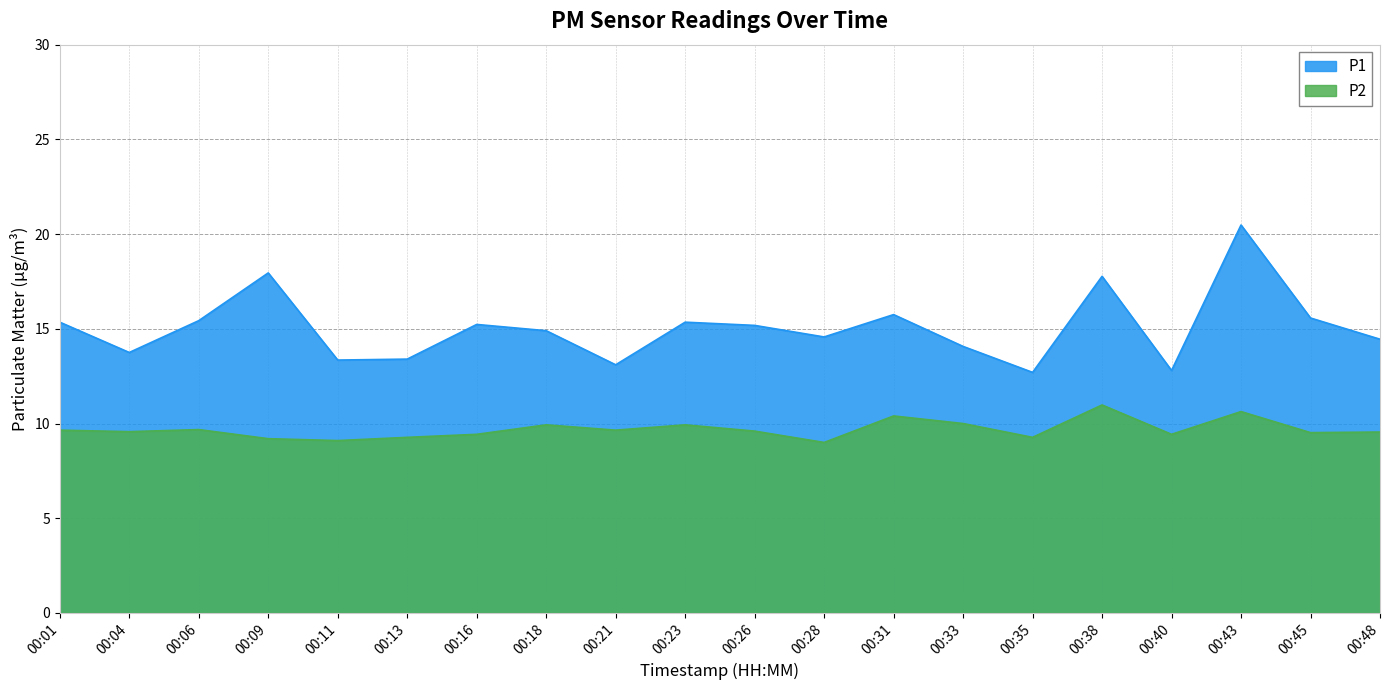

What are all the series names shown in the legend?

P1, P2